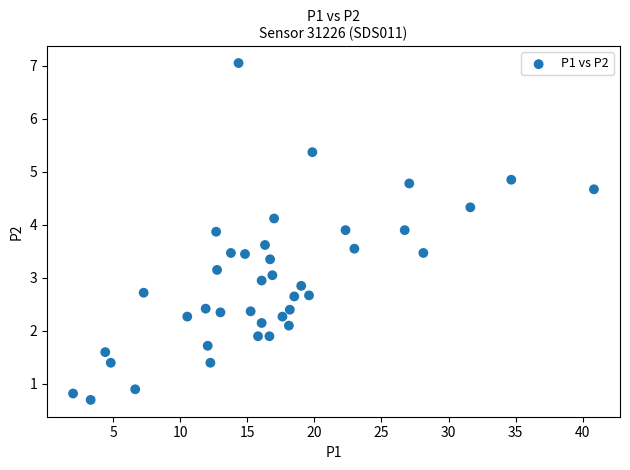

What is the range of X values (max minus min)?

38.8